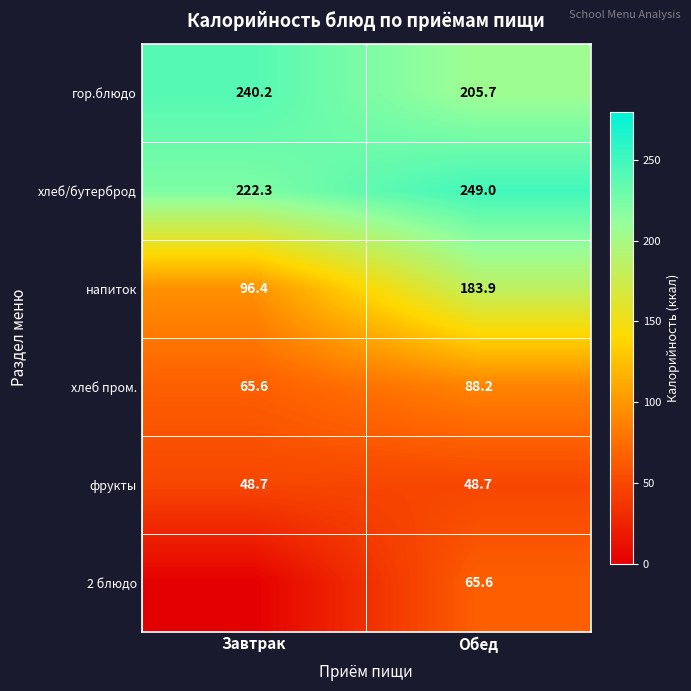

The value of напиток at Обед is 183.9. True or false?

True